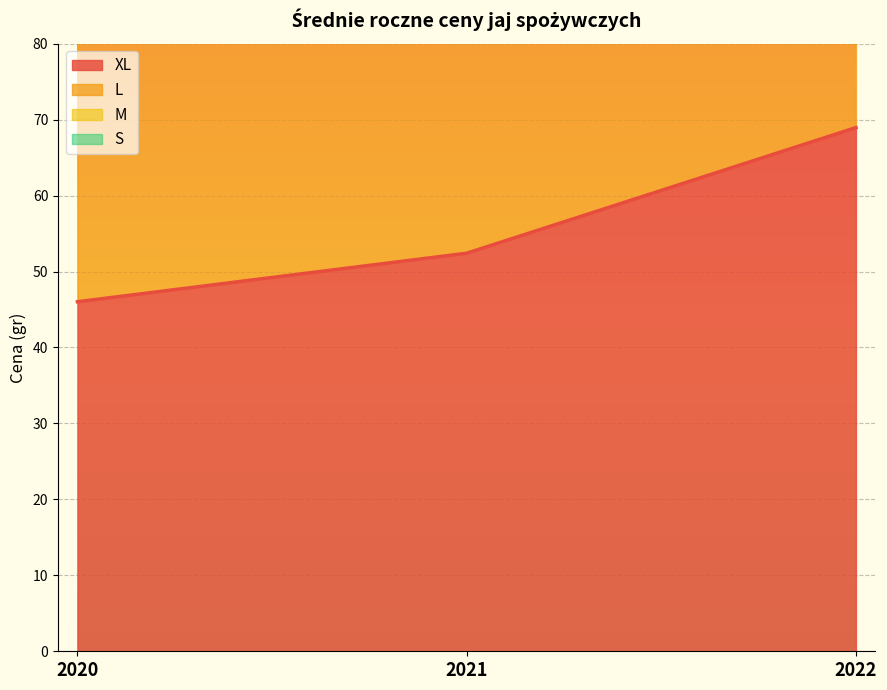

At which category is the sum across all series the highest?

2022